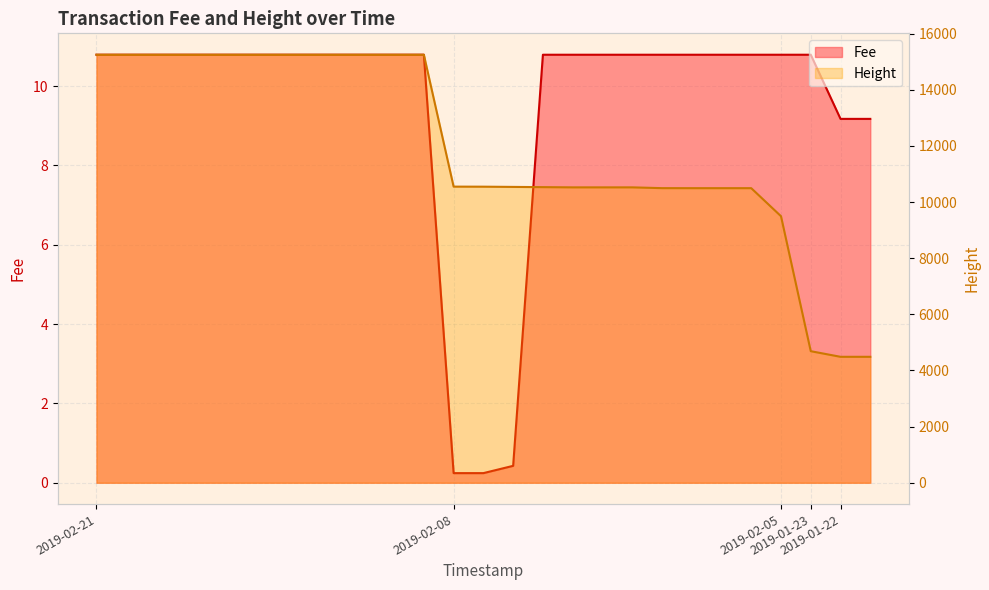

What is the difference between the highest and lowest values at 2019-02-21?

15238.2